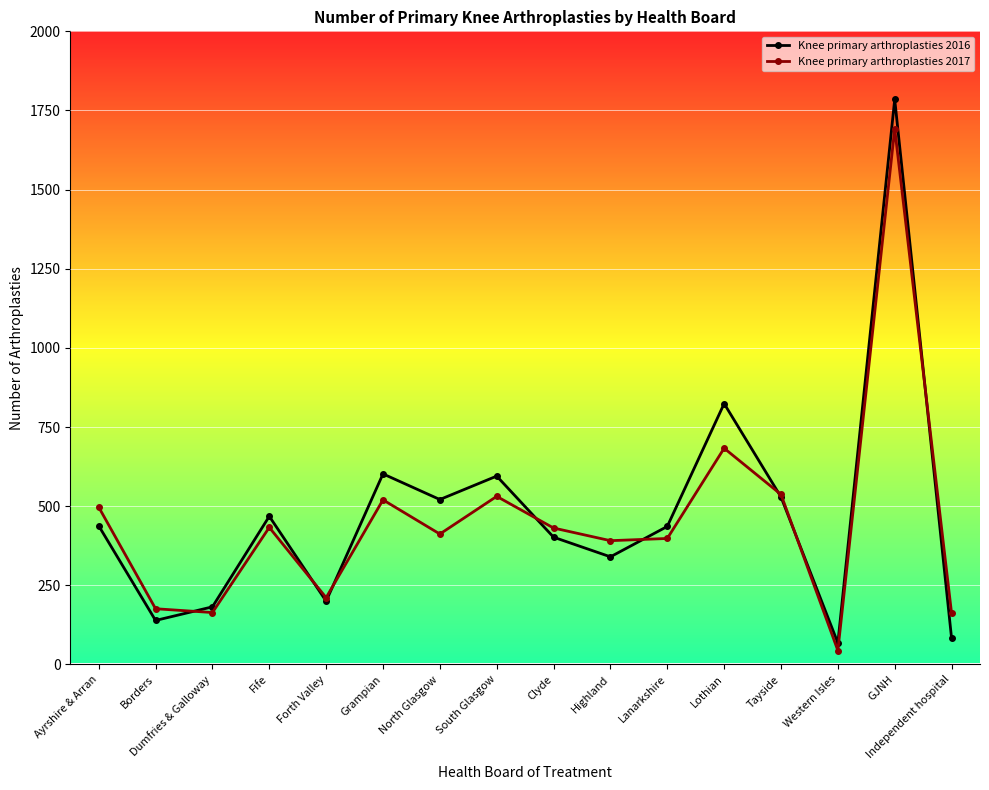

Which series ends up on top after the final intersection of Knee primary arthroplasties 2016 and Knee primary arthroplasties 2017?

Knee primary arthroplasties 2017